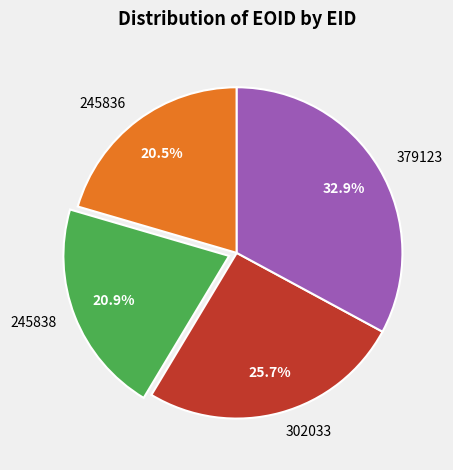

Which slice is the largest?

379123